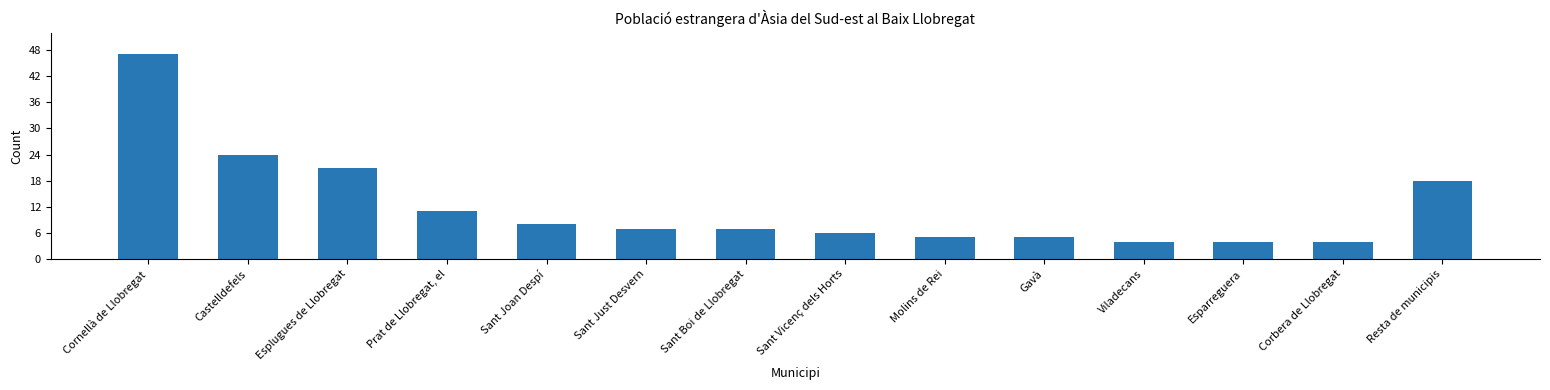

How many data points does each series have?

14